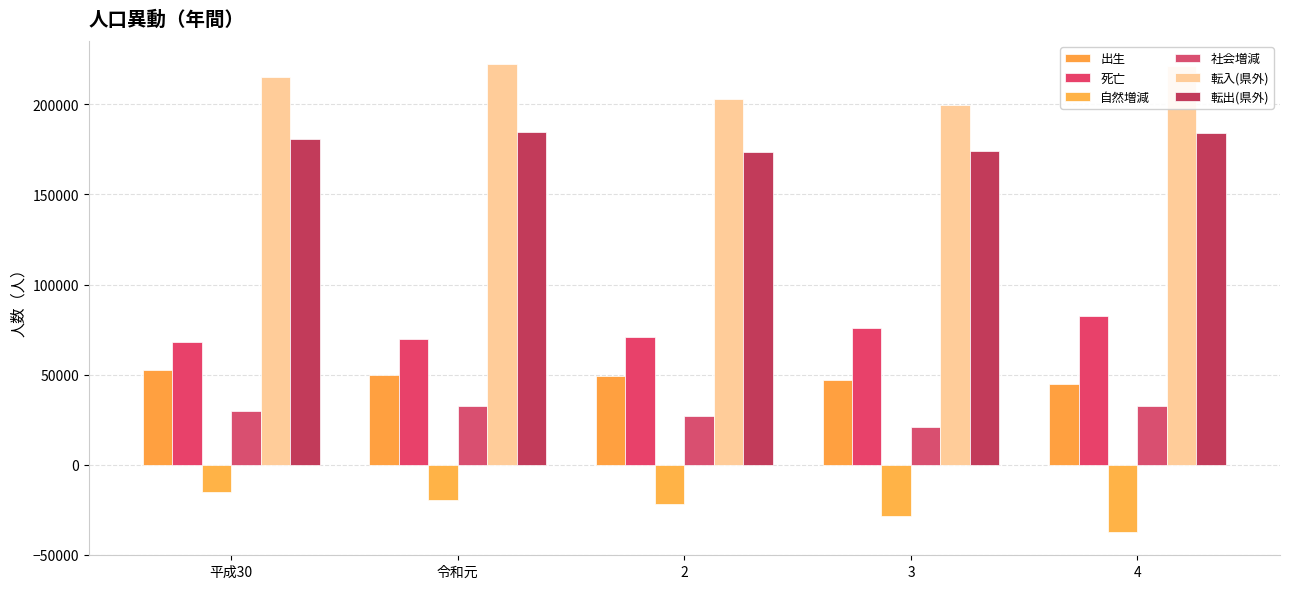

The value of 社会増減 at 平成30 is 7793. True or false?

False